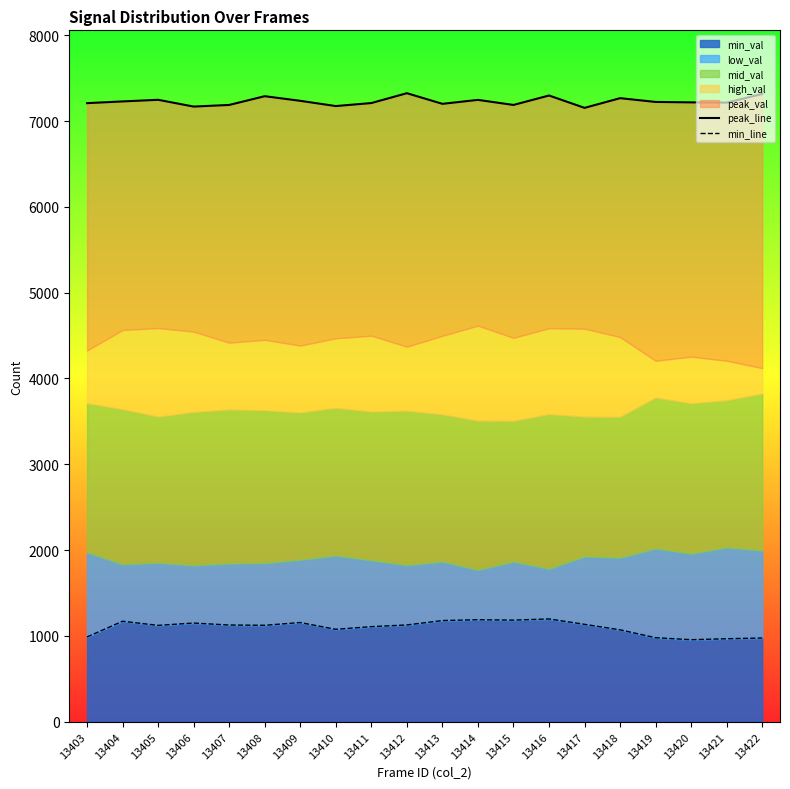

Is the value of min_line at 13416 greater than the value of peak_line at 13417?

No